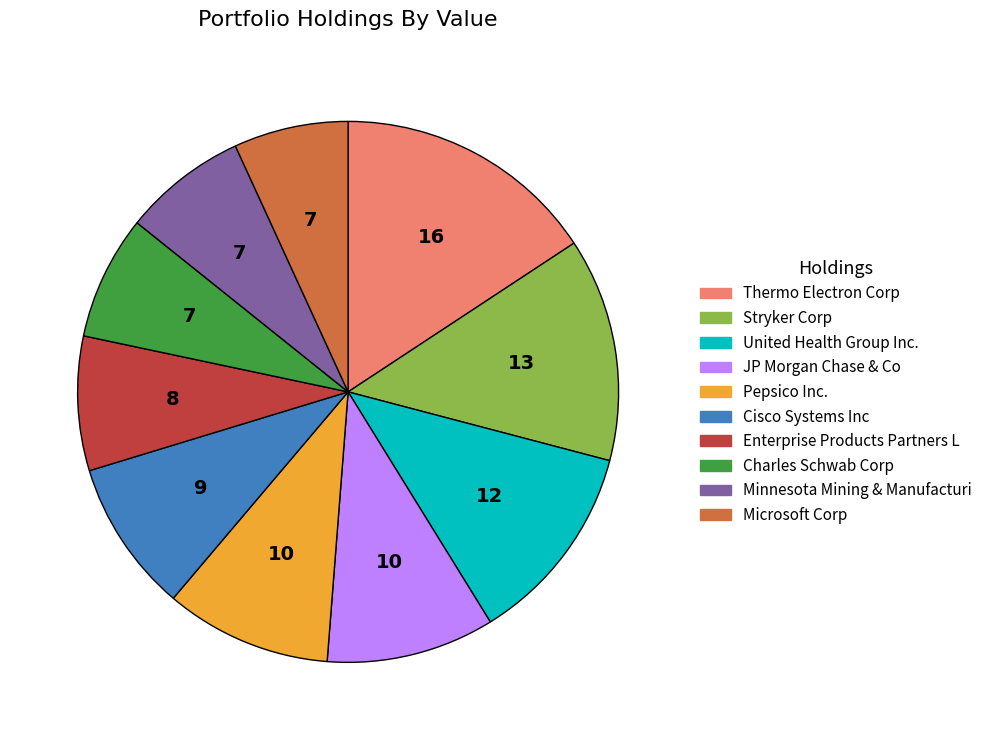

Which slice is the largest?

Thermo Electron Corp